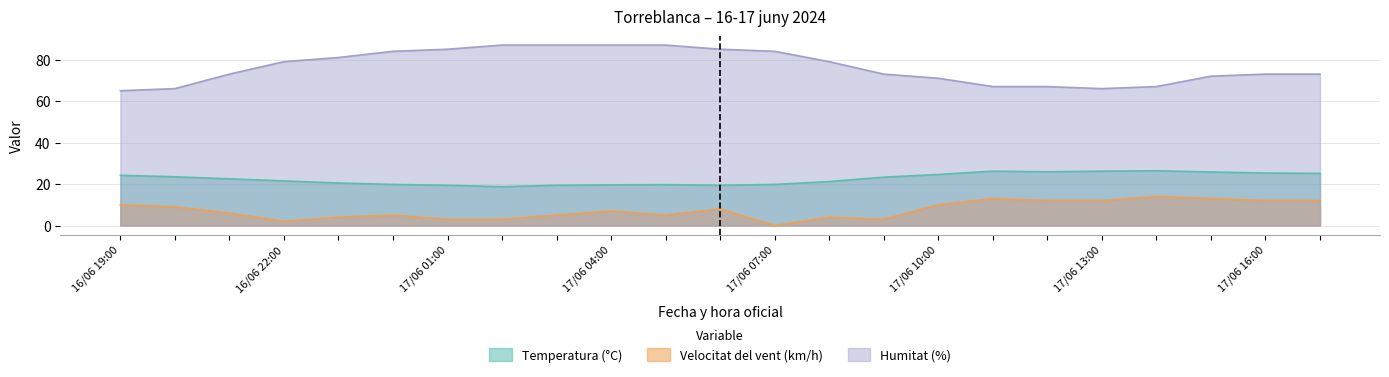

Which series has the widest spread of values?

Humitat (%)